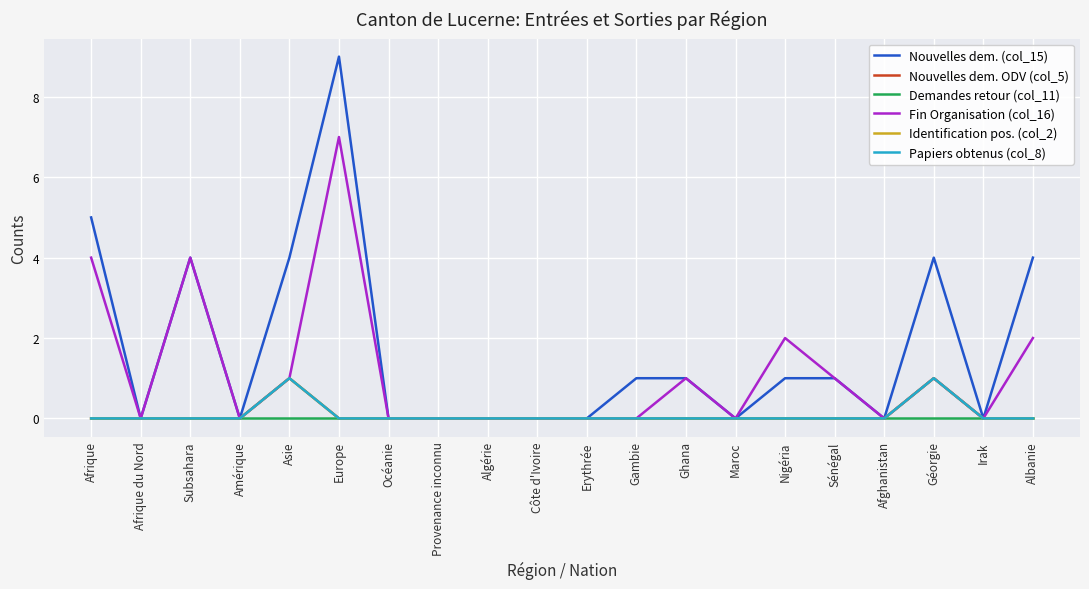

How many interior local peaks does the Nouvelles dem. ODV (col_5) series have?

2